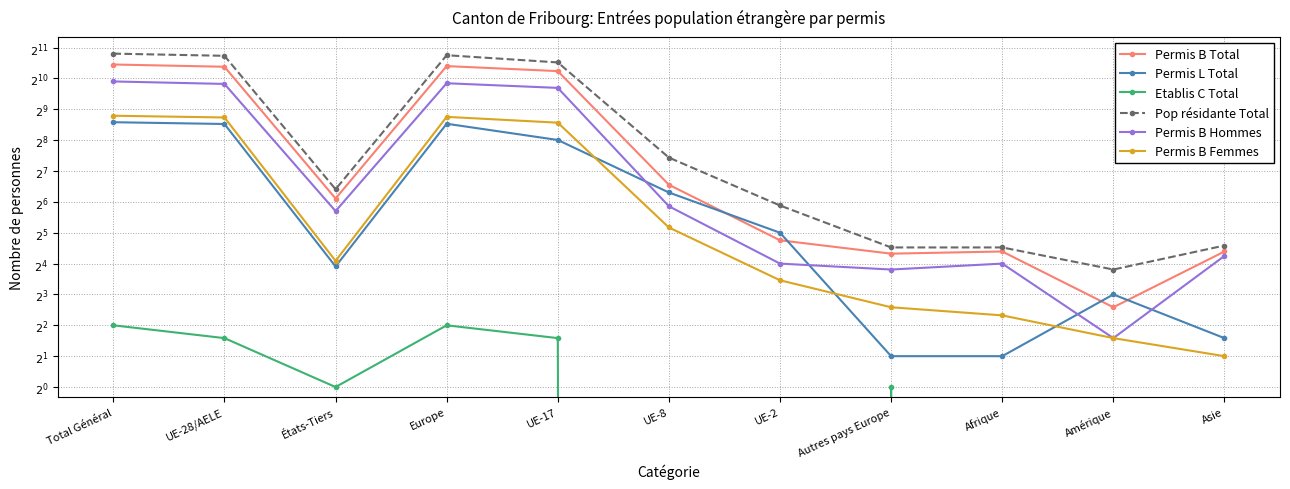

How many interior local peaks does the Permis B Hommes series have?

2